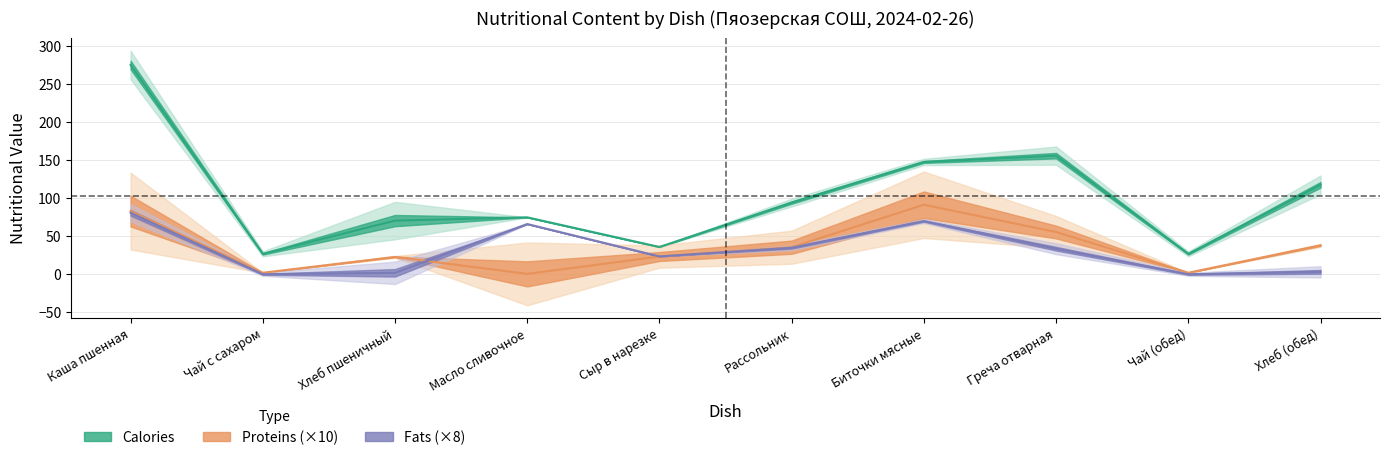

How many lines are shown in the chart?

3